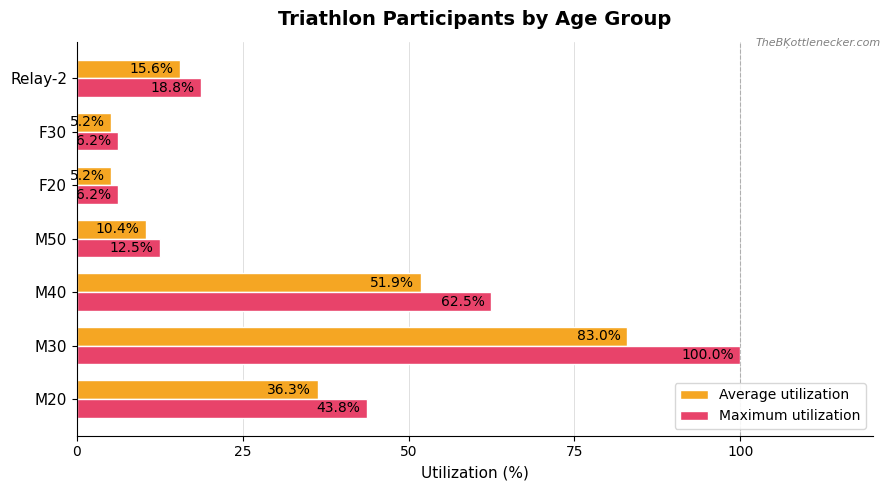

What value does the Maximum utilization series have at M20?

43.8